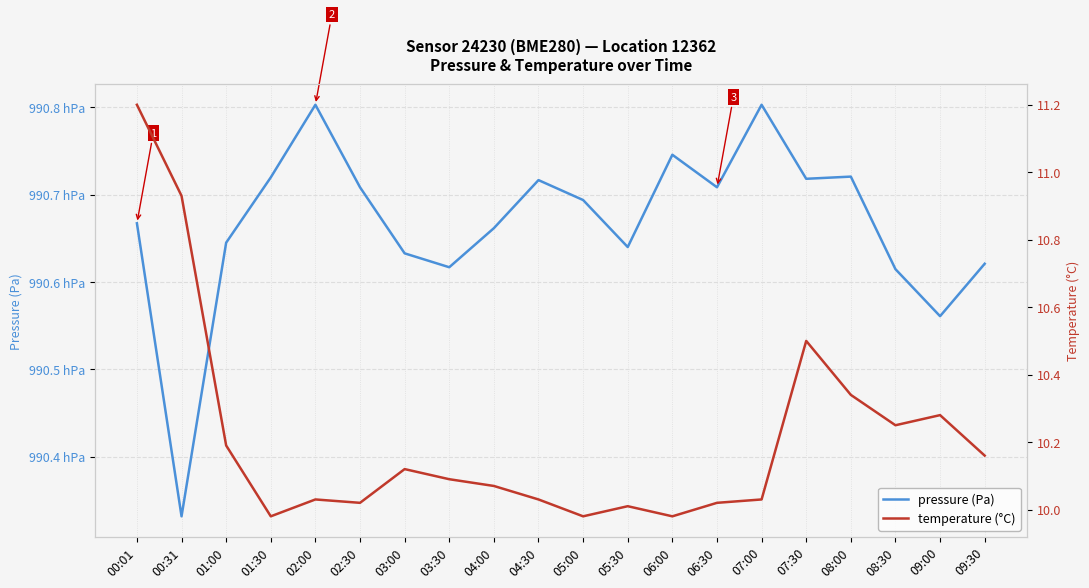

At which category does the chart reach its minimum across all series?

01:30